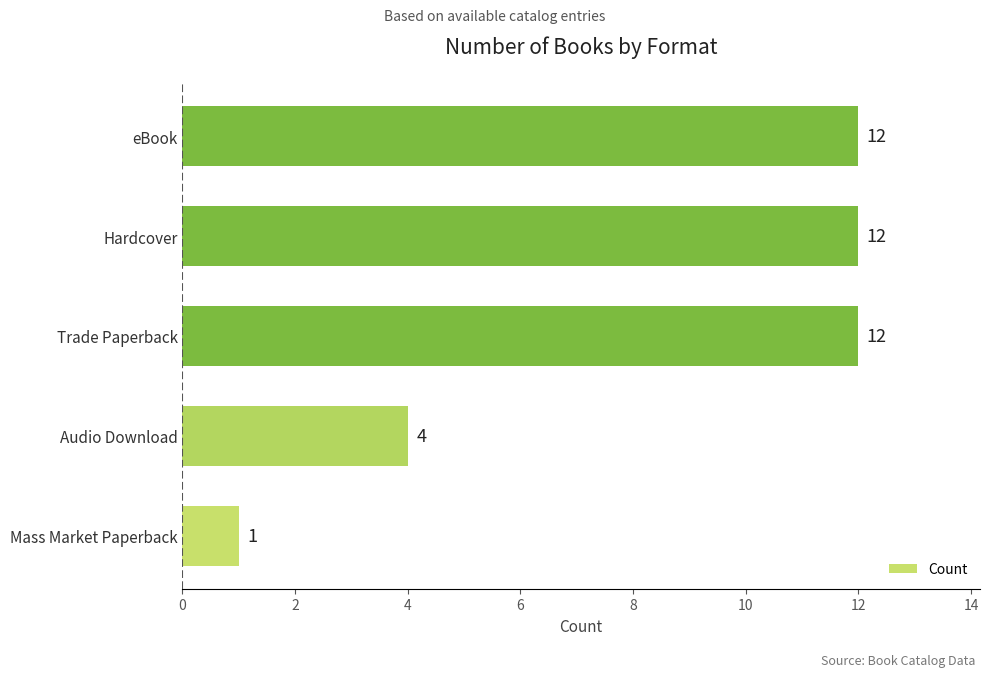

Which has a higher value, eBook or Mass Market Paperback?

eBook